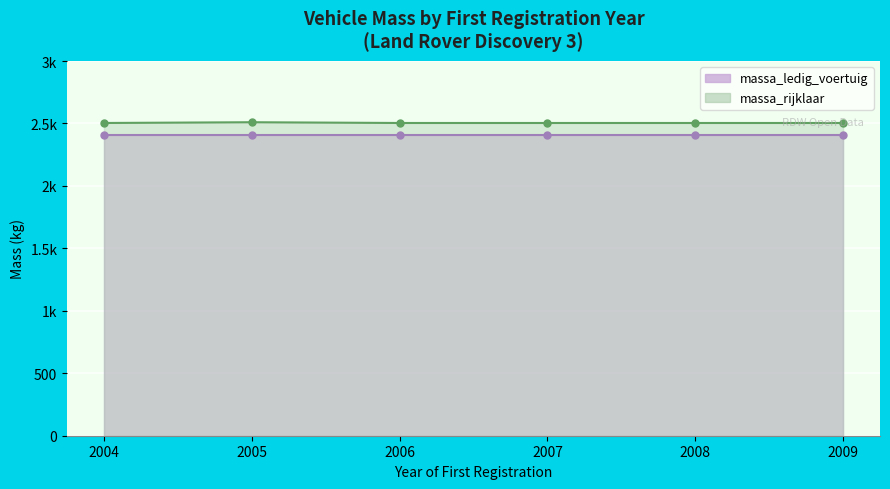

Where is massa_ledig_voertuig nearest to the value 2404?

2004